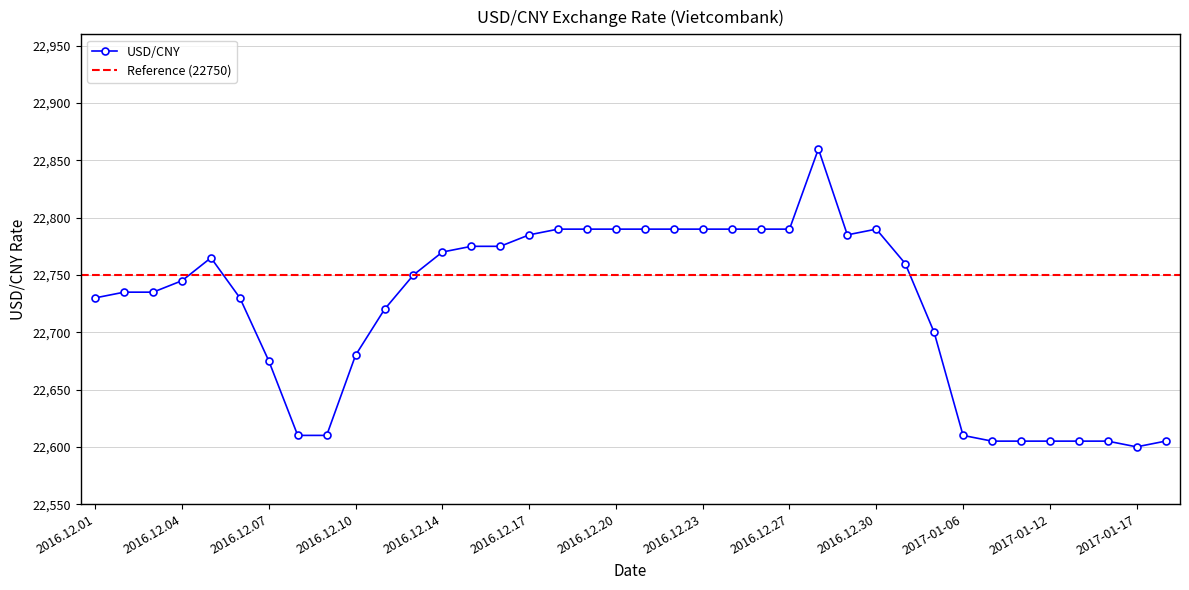

Reading left to right, extract all data points from this chart.

22730	22735	22735	22745	22765	22730	22675	22610	22610	22680	22720	22750	22770	22775	22775	22785	22790	22790	22790	22790	22790	22790	22790	22790	22790	22860	22785	22790	22760	22700	22610	22605	22605	22605	22605	22605	22600	22605